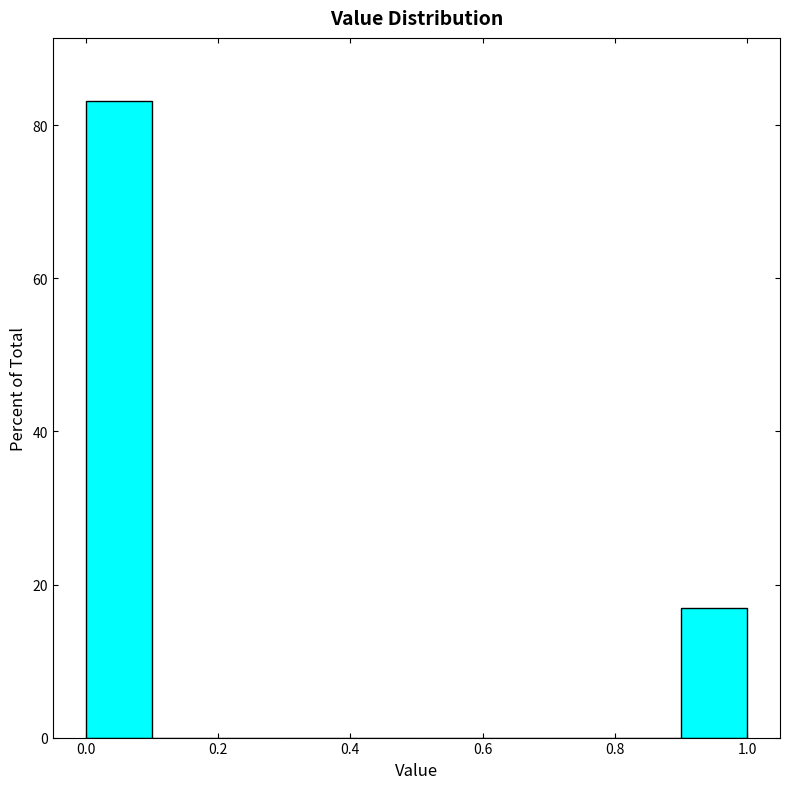

Reading left to right, list every bar in this chart as the range it spans on the x-axis followed by its height. The values are not printed on the chart, so give them approximately, as read against the axis.

0.0 to 0.1: 84
0.1 to 0.2: 0
0.2 to 0.3: 0
0.3 to 0.4: 0
0.4 to 0.5: 0
0.5 to 0.6: 0
0.6 to 0.7: 0
0.7 to 0.8: 0
0.8 to 0.9: 0
0.9 to 1.0: 16